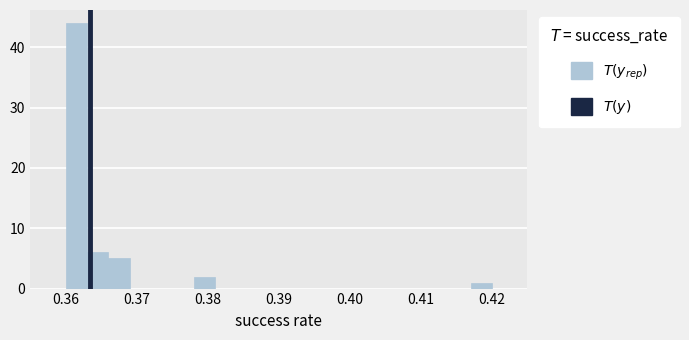

Read against the x-axis, roughly where is the centre of the tallest bar?

0.362